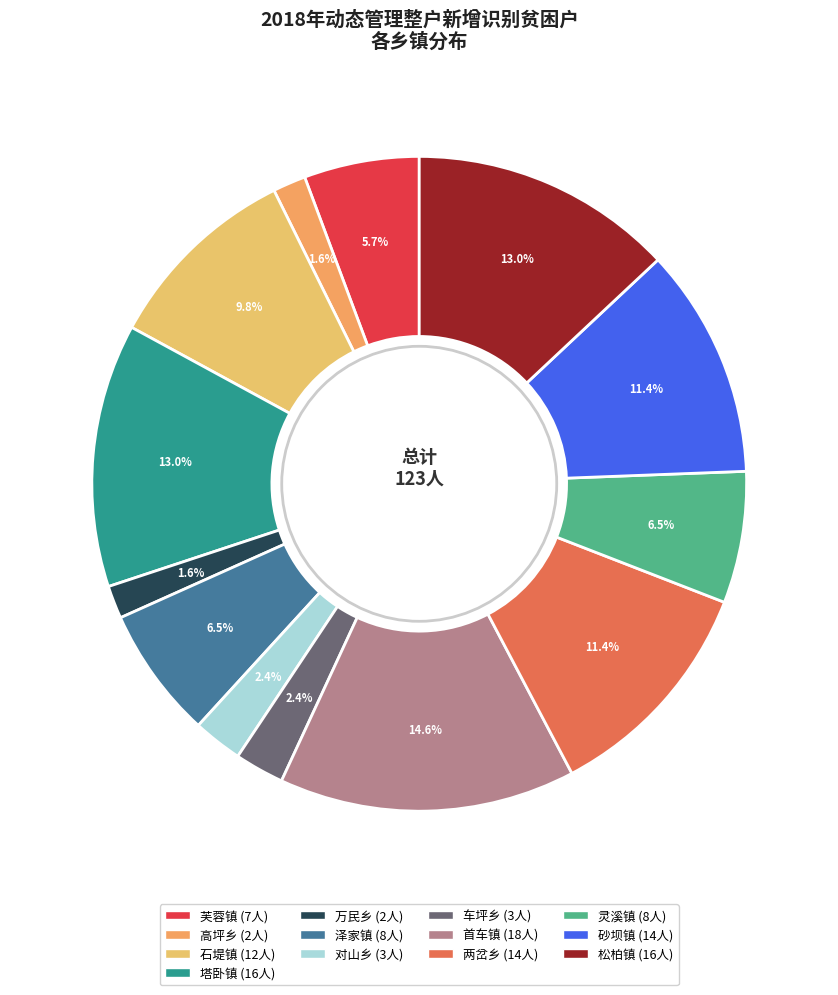

Is 车坪乡 the majority of the pie?

No